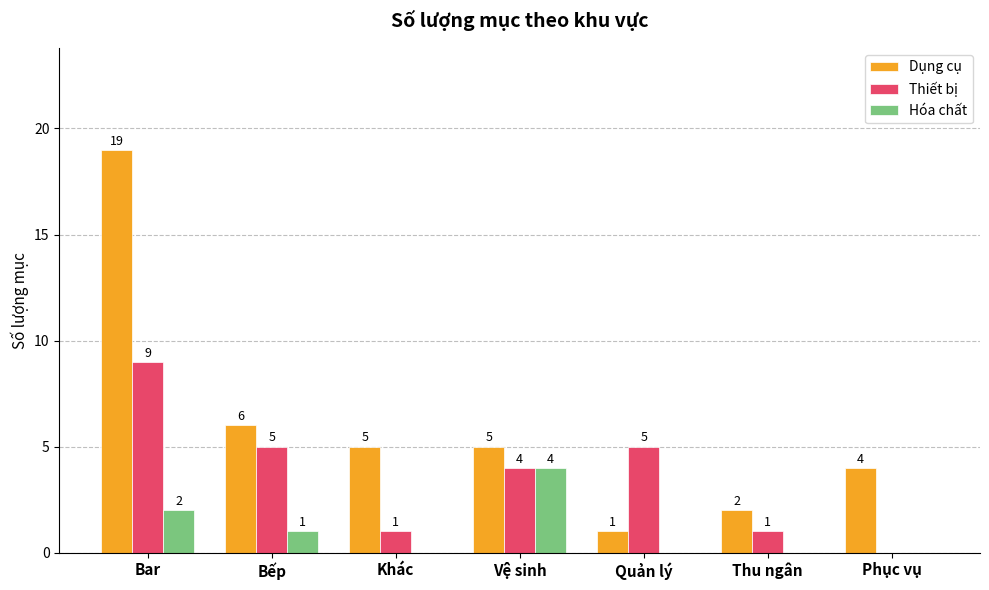

True or false: Hóa chất has a value of 4 at Vệ sinh.

True